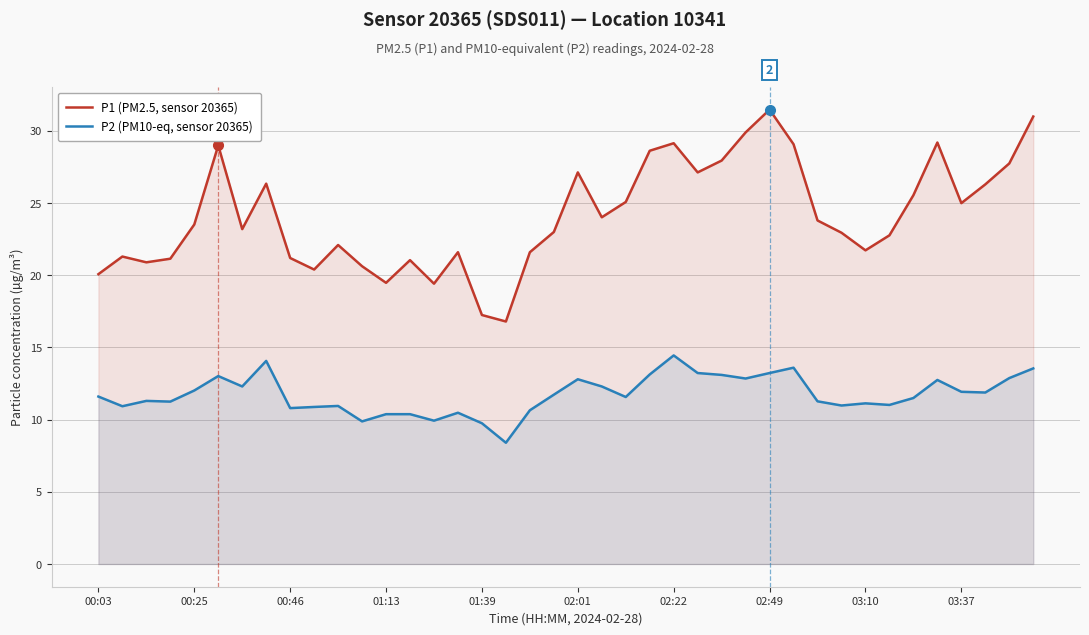

Which series has the largest total across all categories?

P1 (PM2.5, sensor 20365)